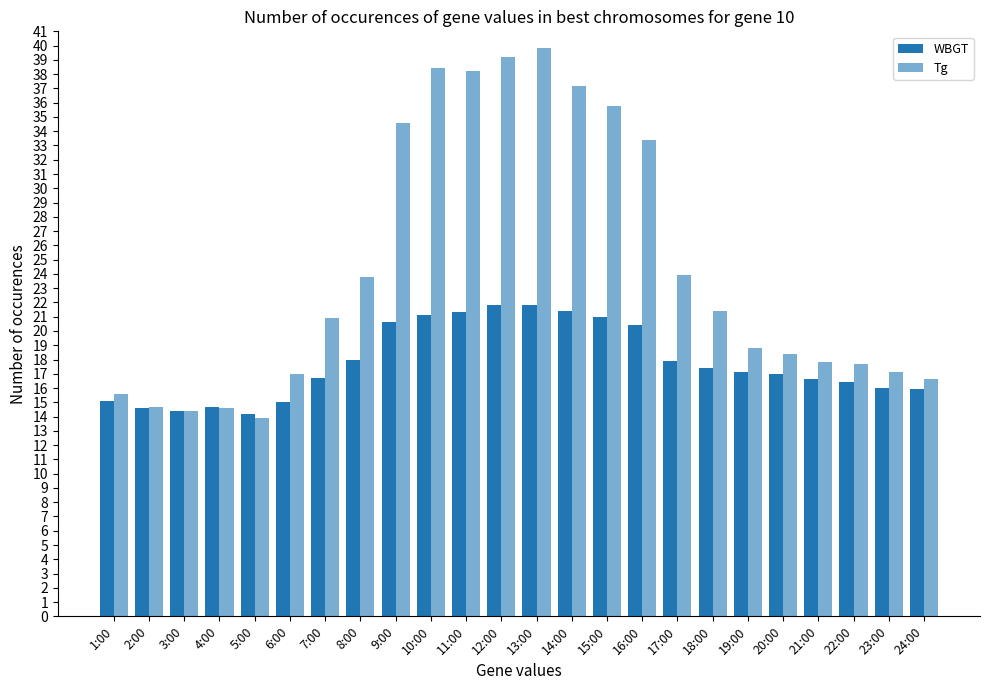

At which label is Tg closest to 26?

17:00